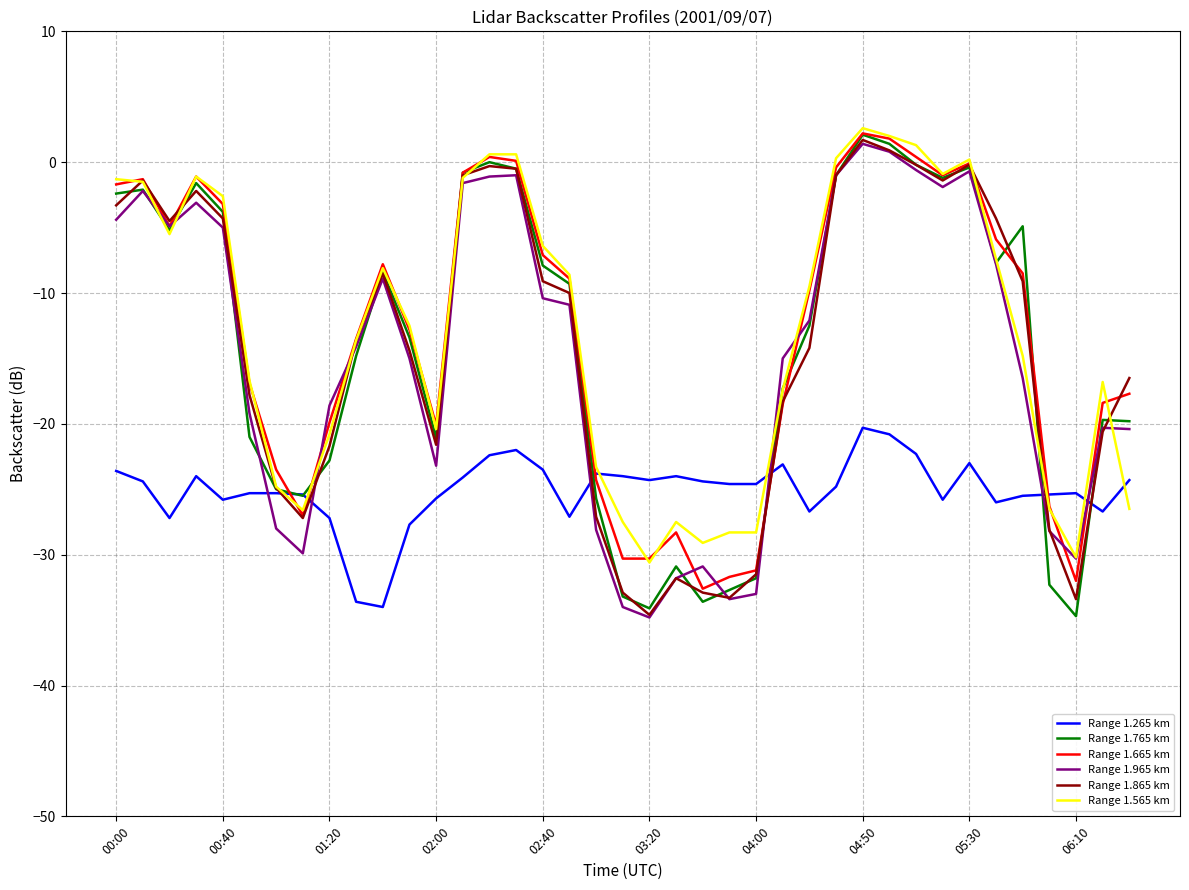

What is the maximum value shown in the chart?

2.6